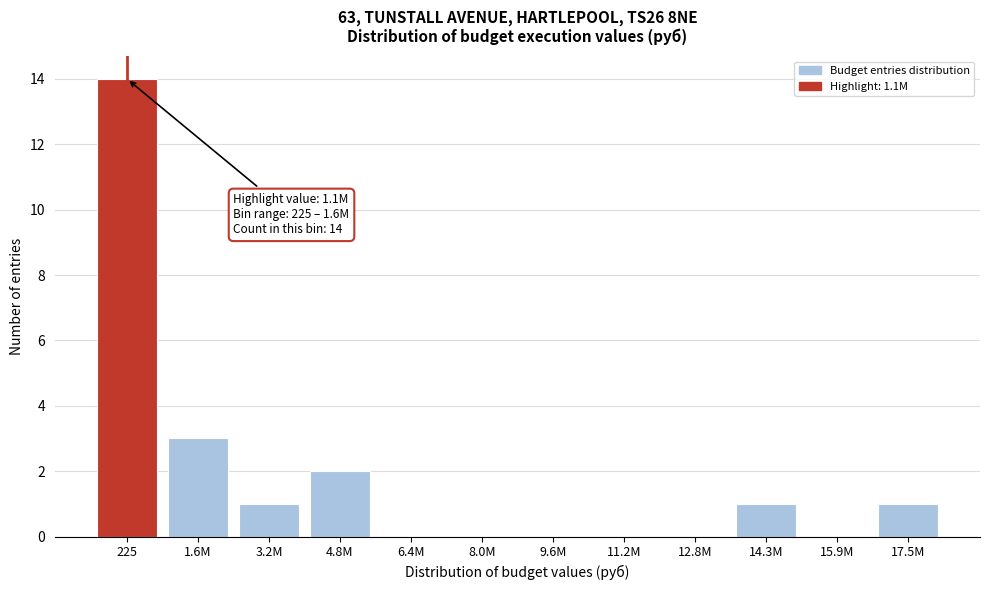

Is it true that the value at 3.2M is 1?

True